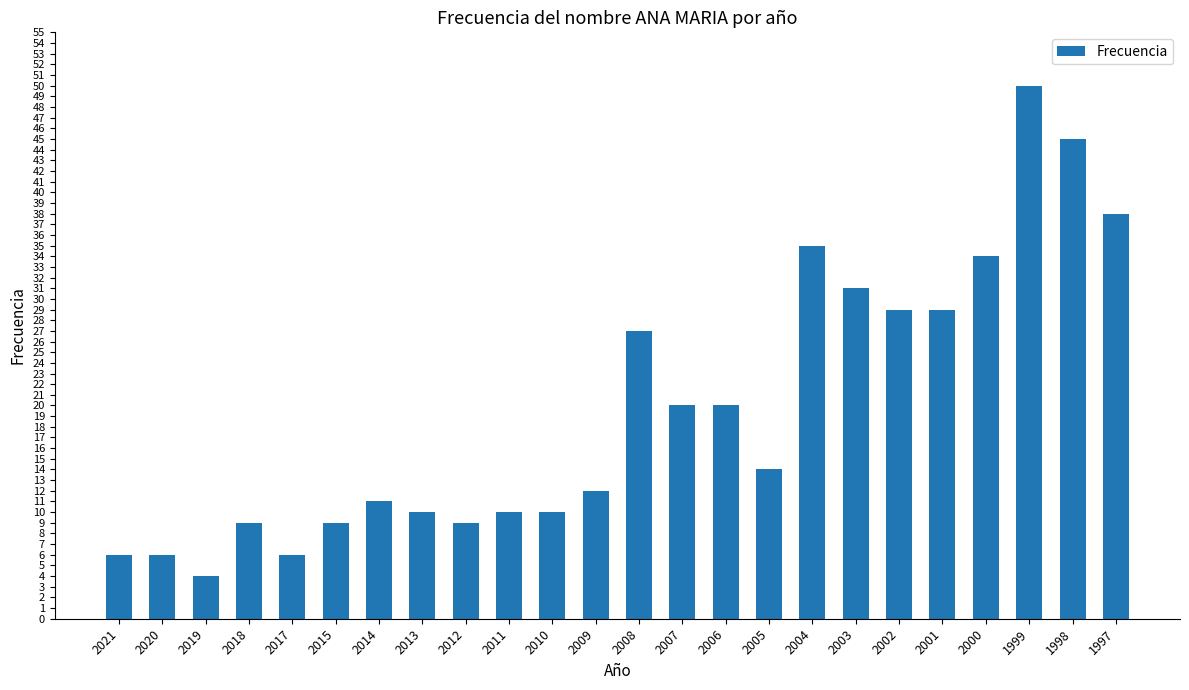

Which category has the lowest value across all series?

2019